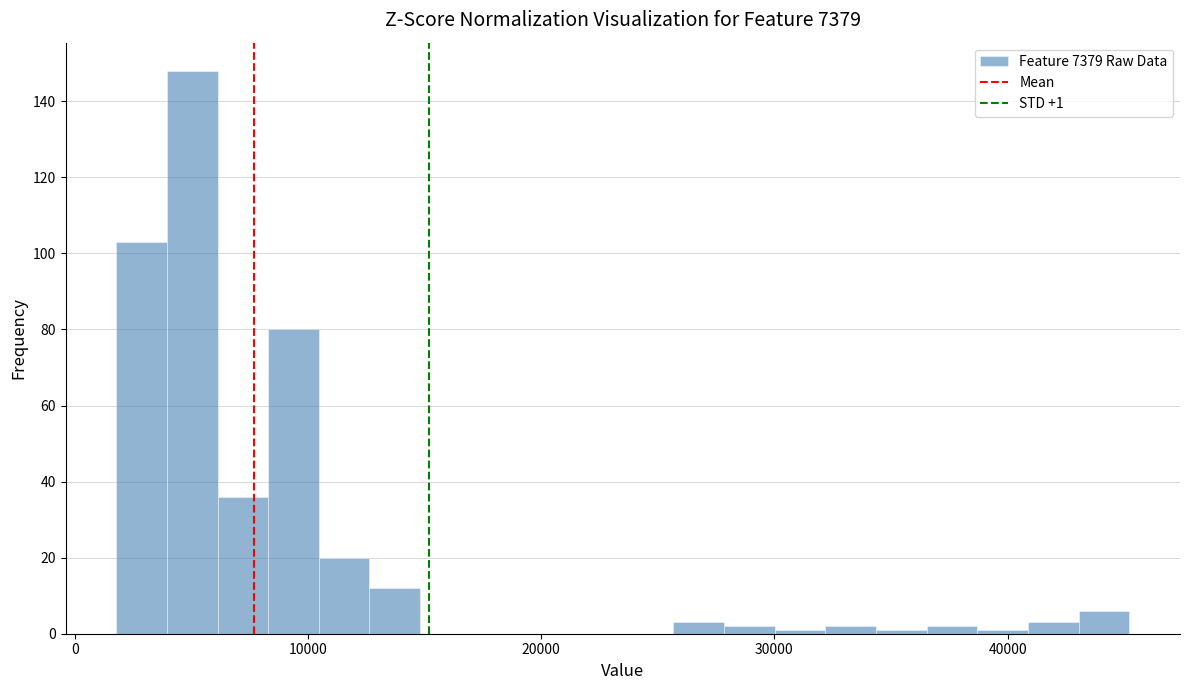

Read against the x-axis, roughly where is the centre of the tallest bar?

5000